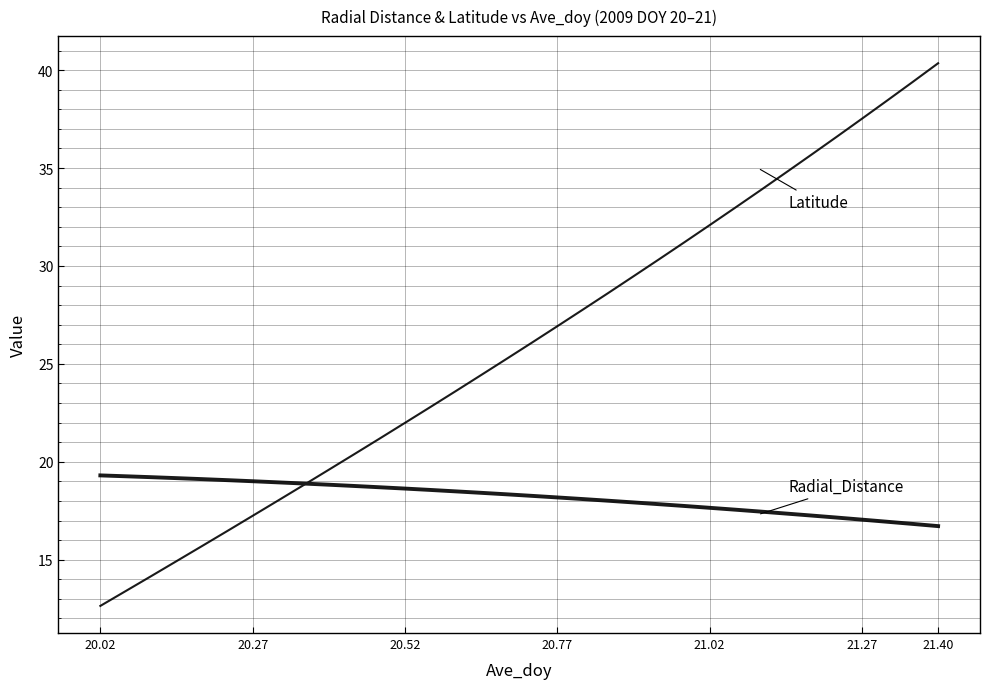

How many lines are shown in the chart?

2